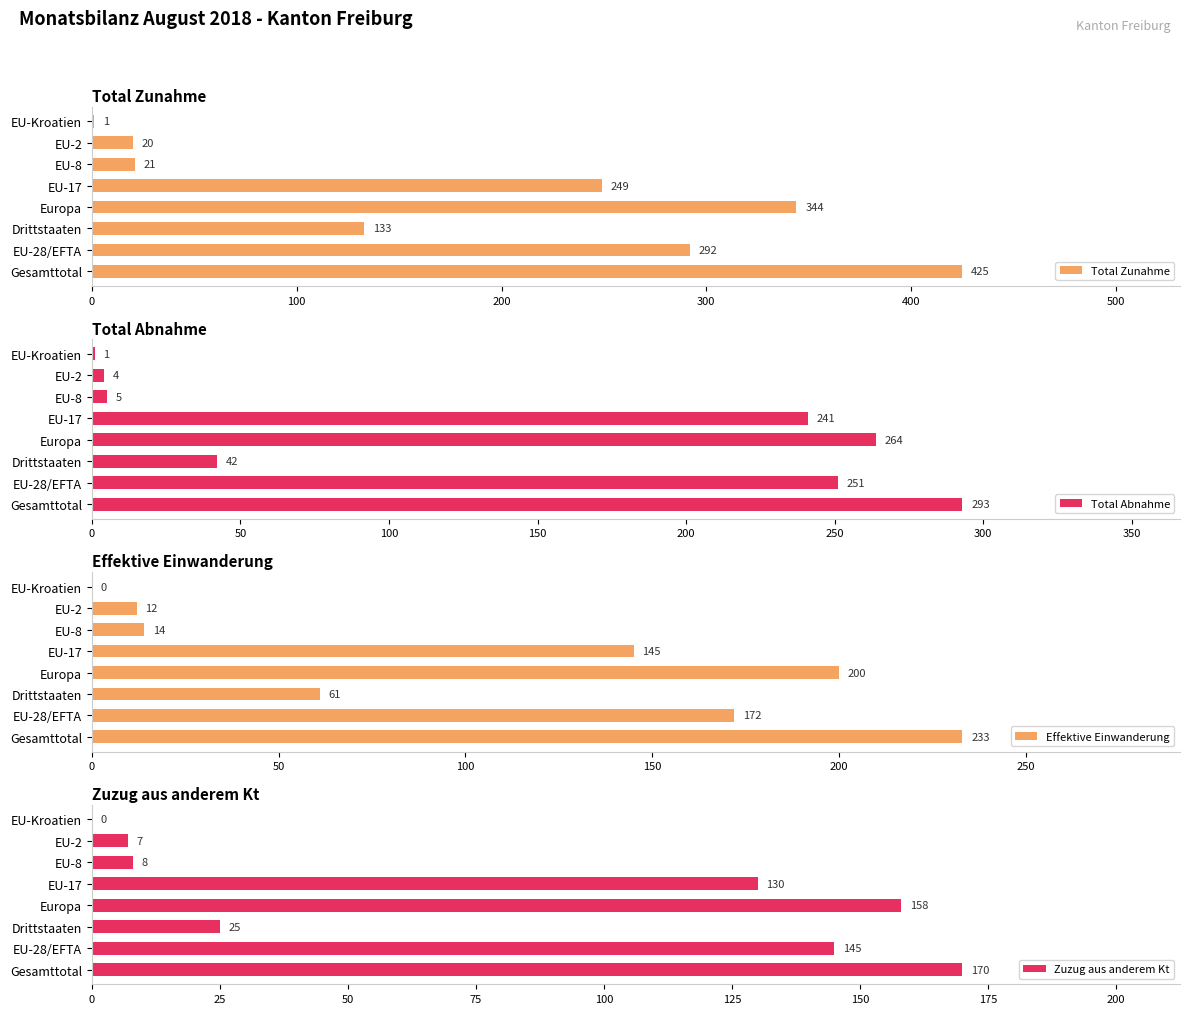

List the series in order of their peak value, lowest first.

Zuzug aus anderem Kt, Effektive Einwanderung, Total Abnahme, Total Zunahme